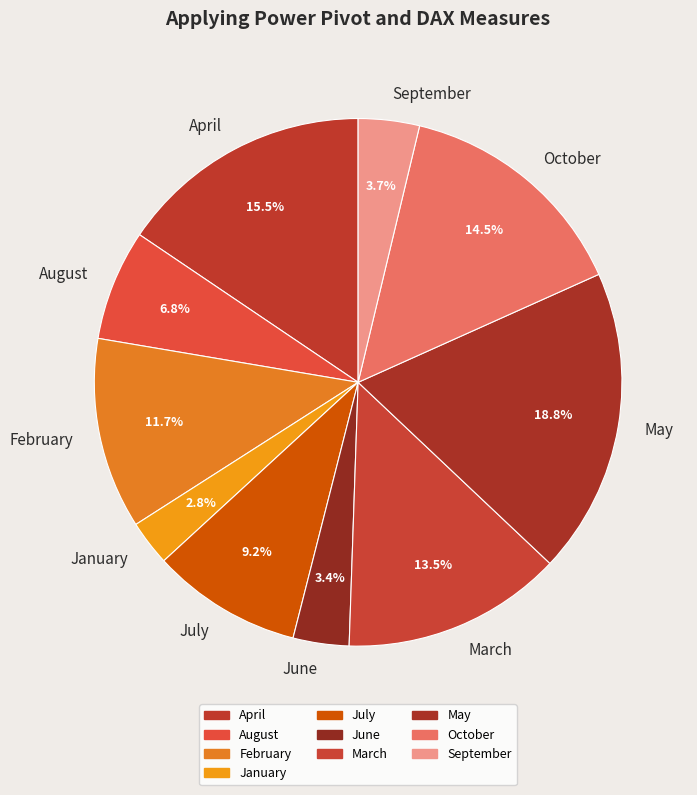

Is the sum of July and September greater than half?

No